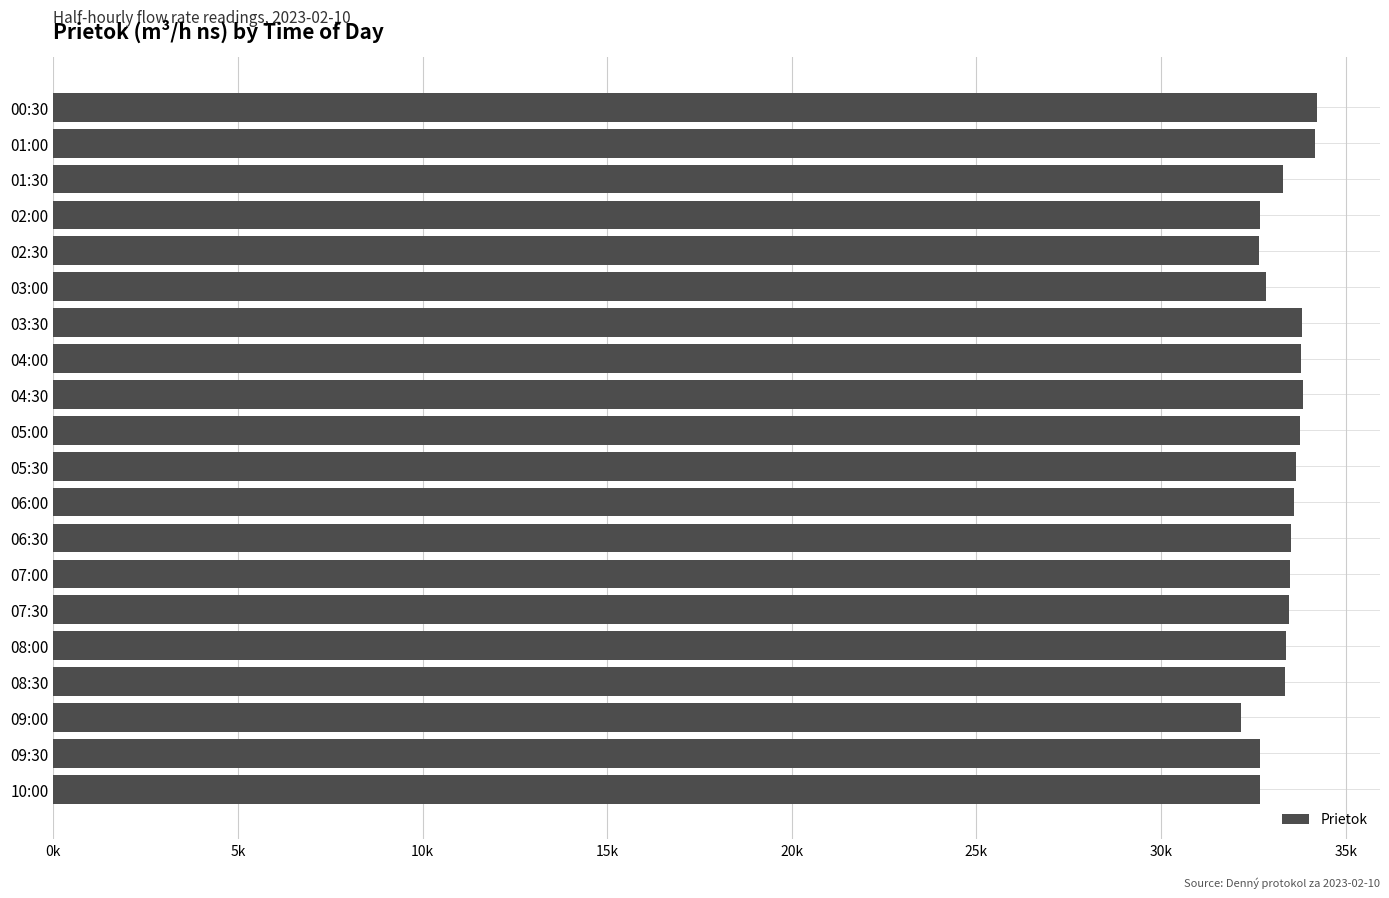

Are the bars horizontal?

Yes